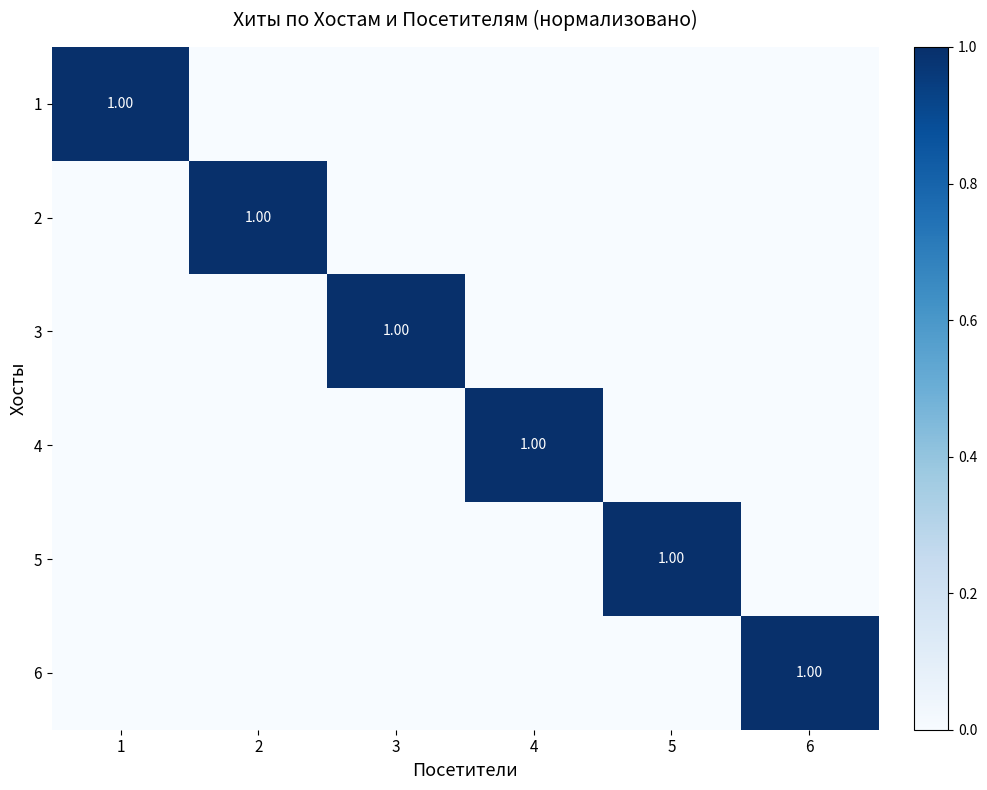

What is the maximum value shown in the chart?

1